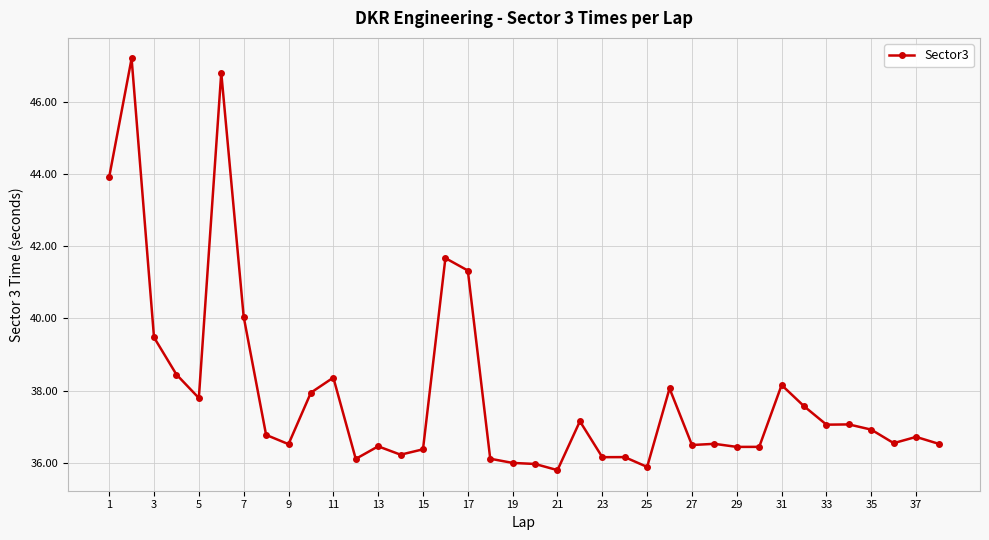

What is the sum of all values?

1441.2